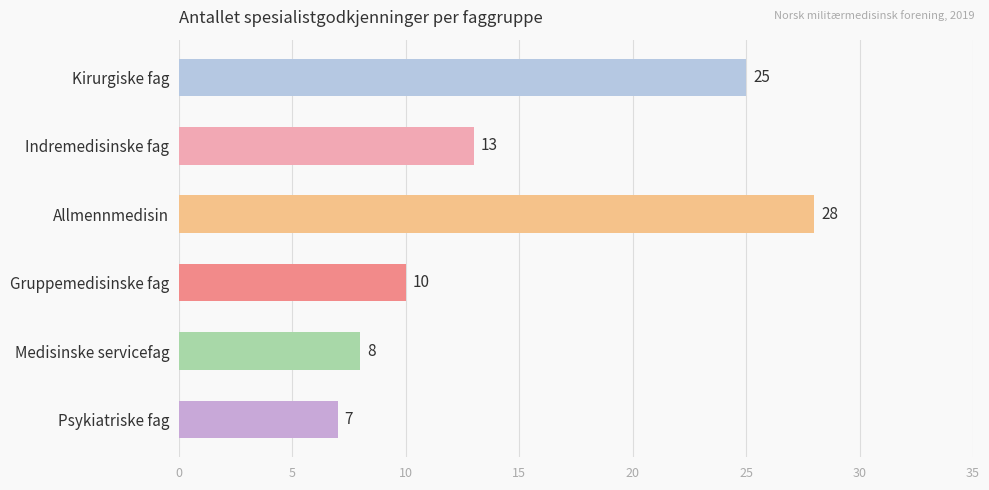

Rank the categories by value from lowest to highest.

Psykiatriske fag, Medisinske servicefag, Gruppemedisinske fag, Indremedisinske fag, Kirurgiske fag, Allmennmedisin